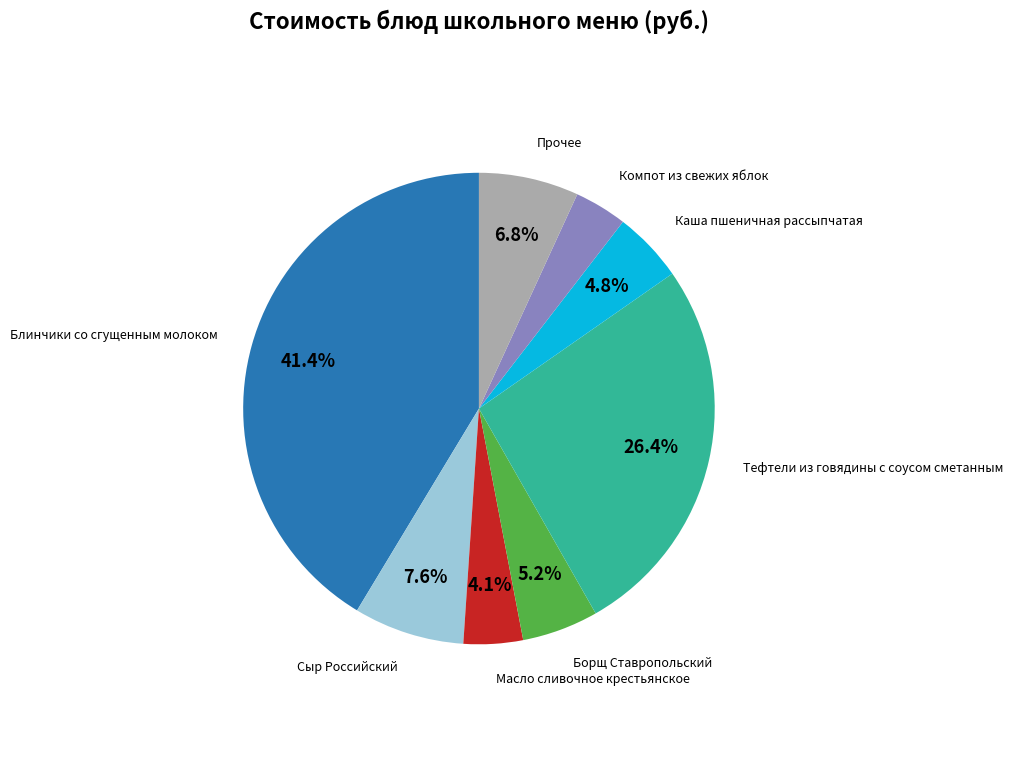

What is the largest slice in the pie chart?

Блинчики со сгущенным молоком